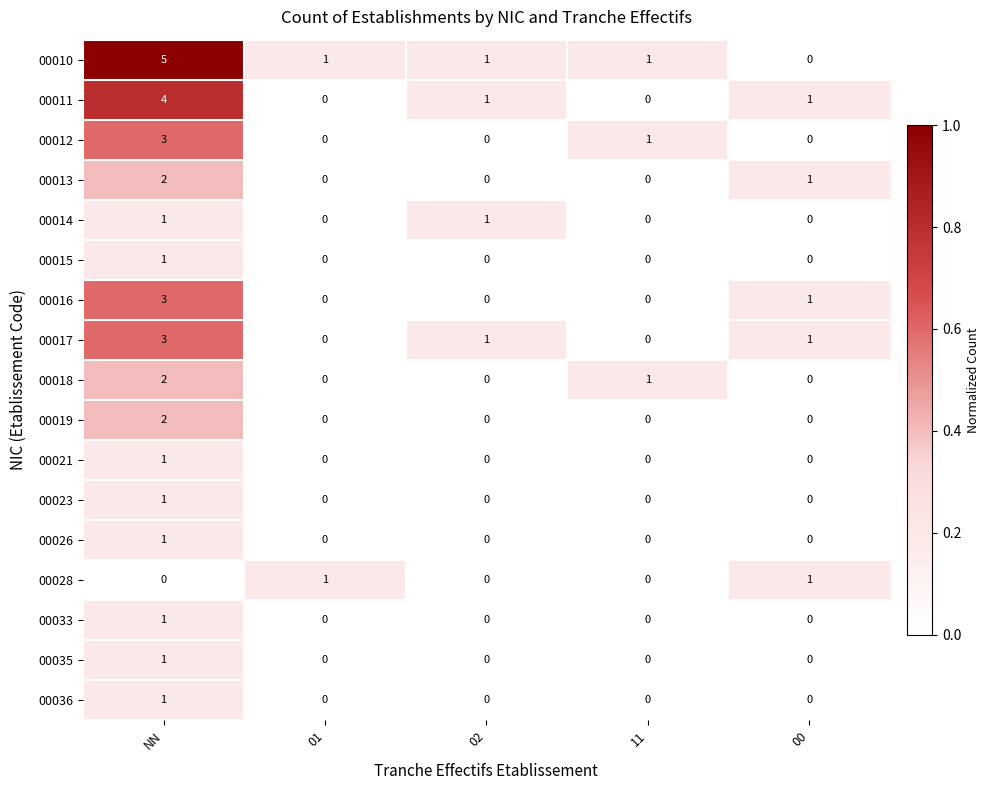

Is it true that 00014 equals 0 at 01?

True